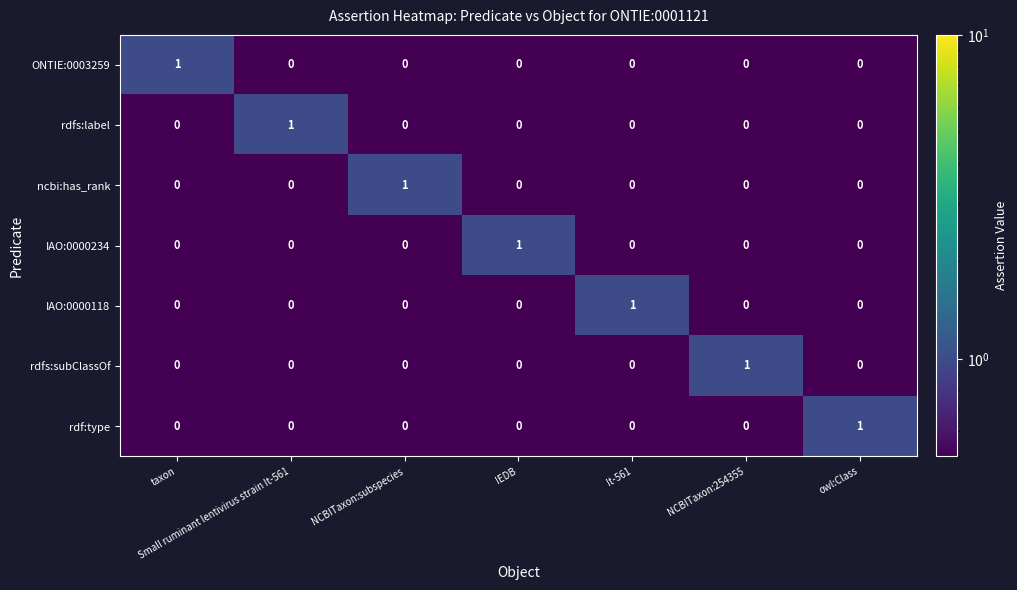

How many ncbi:has_rank values are between 0 and 1?

7